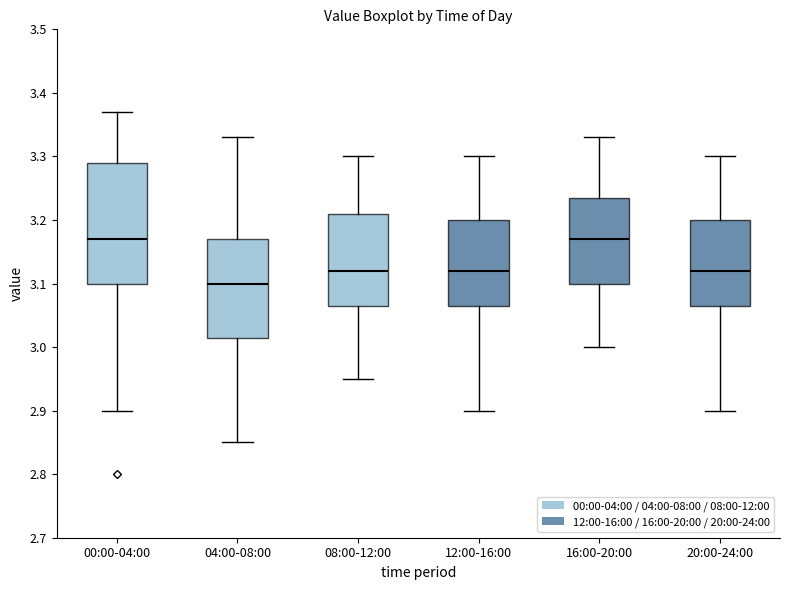

Reading left to right, read every box against the y-axis: the position of its median line, the range the box covers, and the ends of its whiskers. The values are not printed on the chart, so give them approximately, as read against the axis.

00:00-04:00: median 3.17, box 3.10 to 3.29, whiskers 2.90 to 3.37
04:00-08:00: median 3.10, box 3.02 to 3.17, whiskers 2.85 to 3.33
08:00-12:00: median 3.12, box 3.07 to 3.21, whiskers 2.95 to 3.30
12:00-16:00: median 3.12, box 3.07 to 3.20, whiskers 2.90 to 3.30
16:00-20:00: median 3.17, box 3.10 to 3.24, whiskers 3.00 to 3.33
20:00-24:00: median 3.12, box 3.07 to 3.20, whiskers 2.90 to 3.30